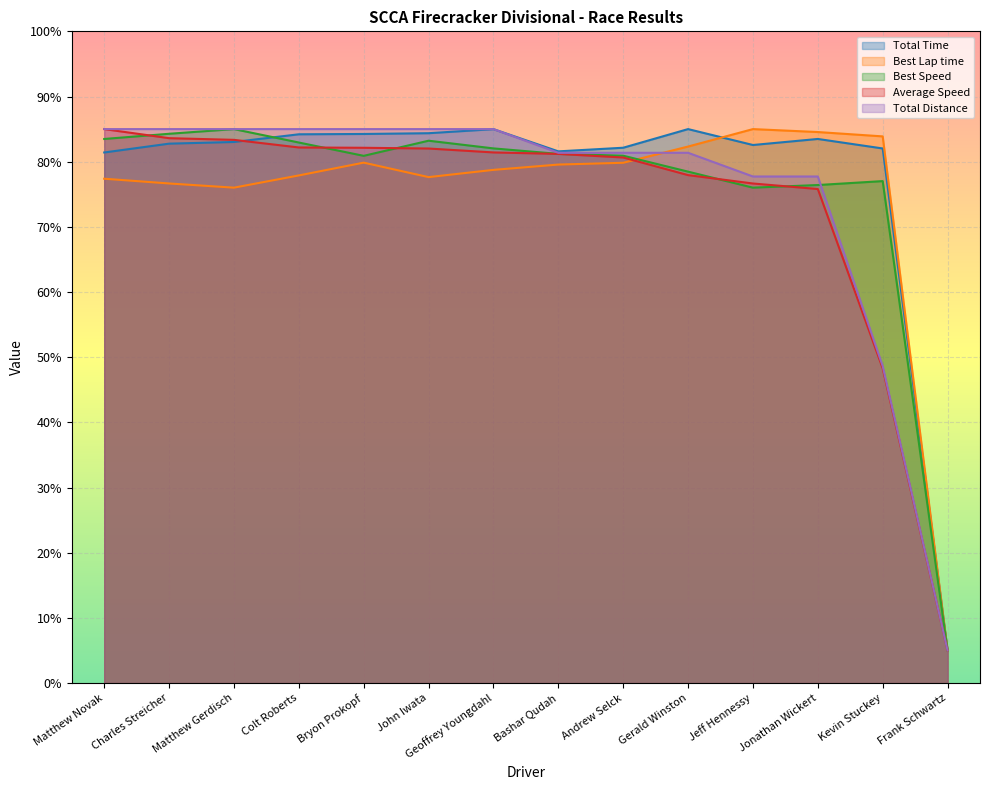

What is the sum of all Best Lap time values?

1044.3